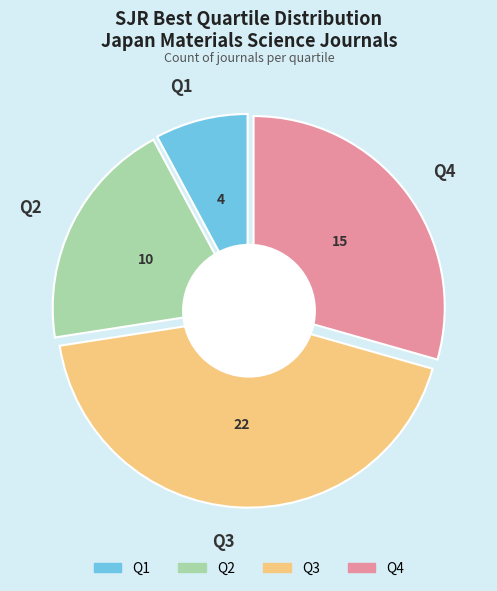

How many slices are in this pie chart?

4